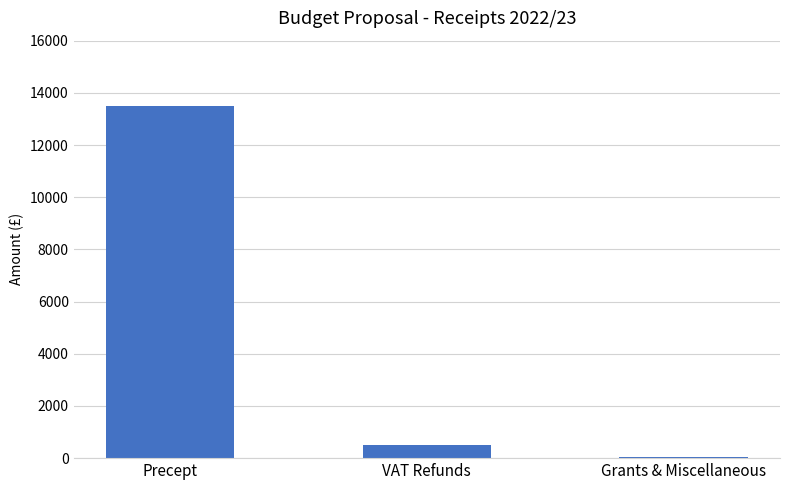

Which category has the lowest value across all series?

Grants & Miscellaneous